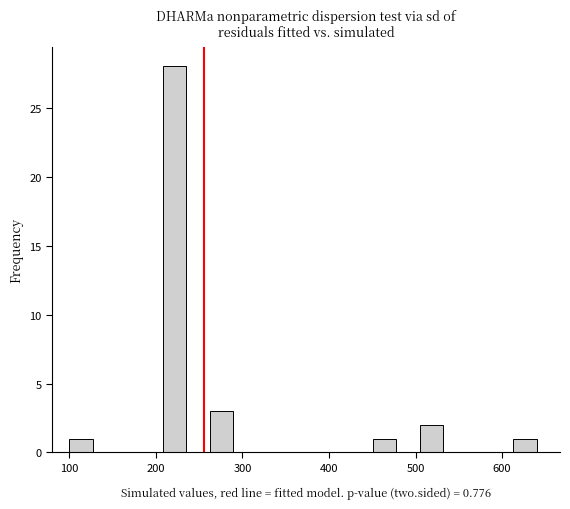

Read against the x-axis, roughly where is the centre of the tallest bar?

220